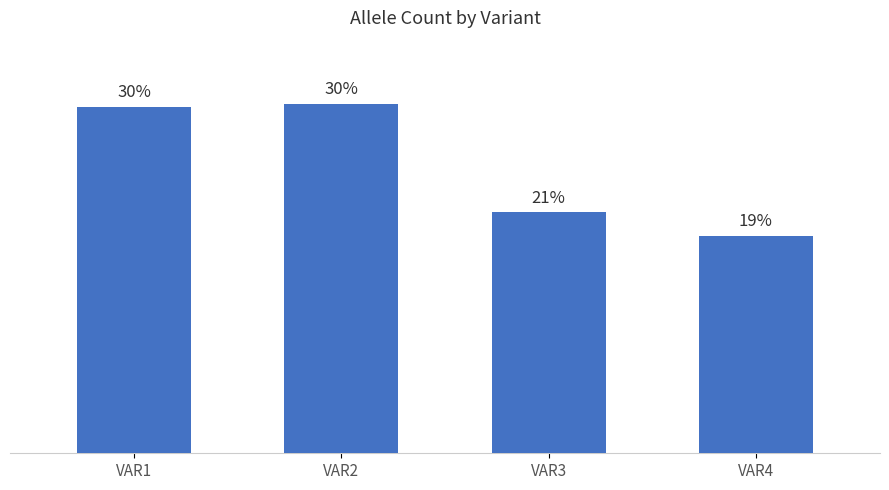

How many values are below 223?

2